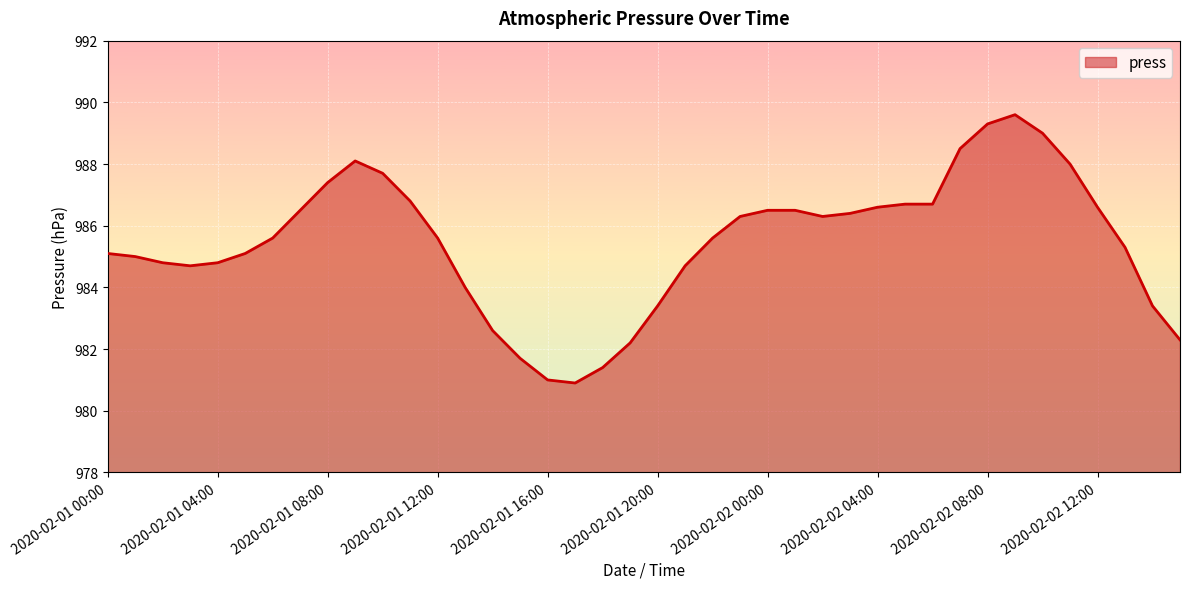

What is the difference between the maximum and minimum values?

8.7